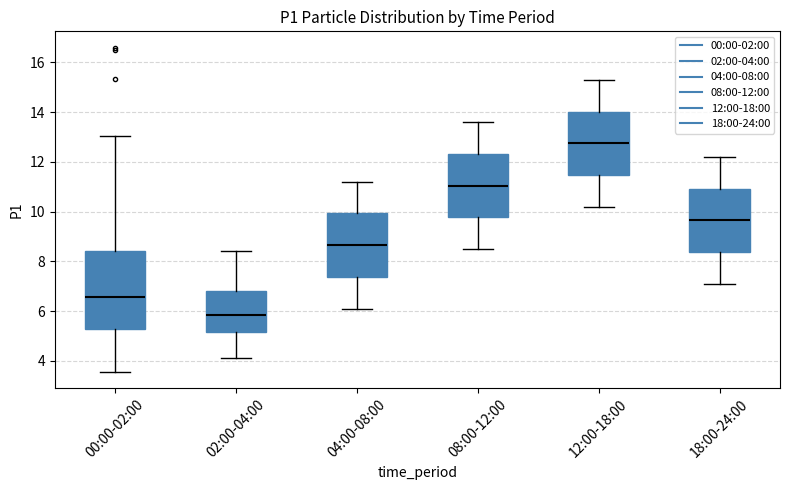

Which box is the tallest, from its lower edge to its upper edge?

00:00-02:00